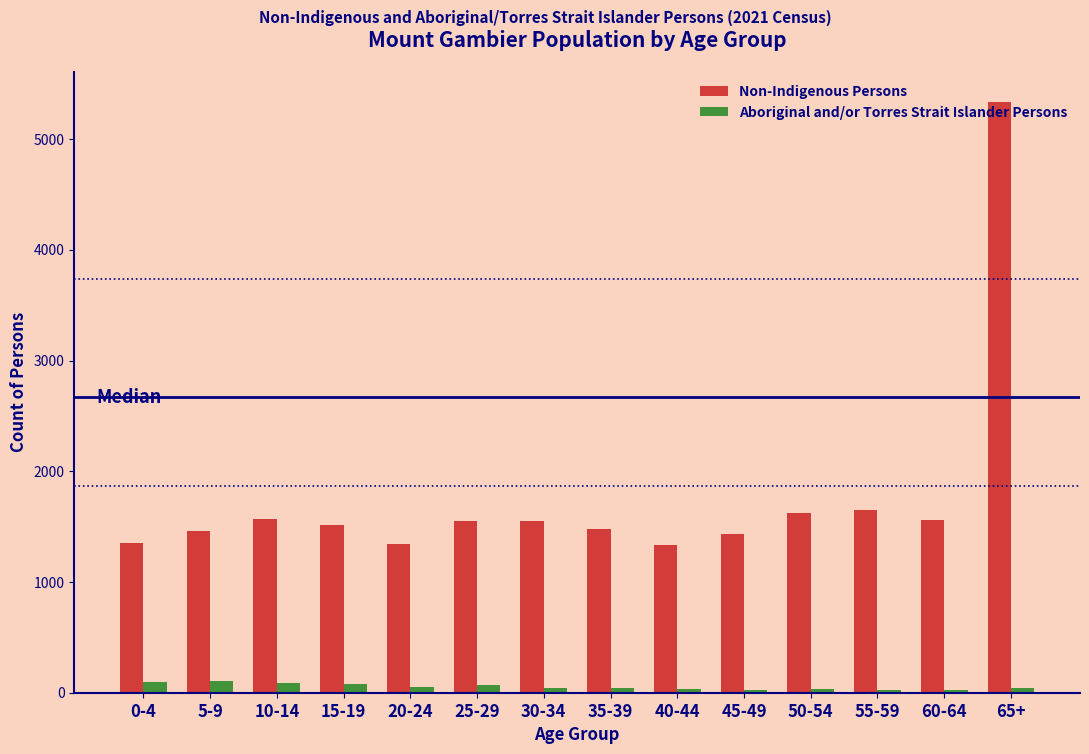

Which series has the largest total across all categories?

Non-Indigenous Persons